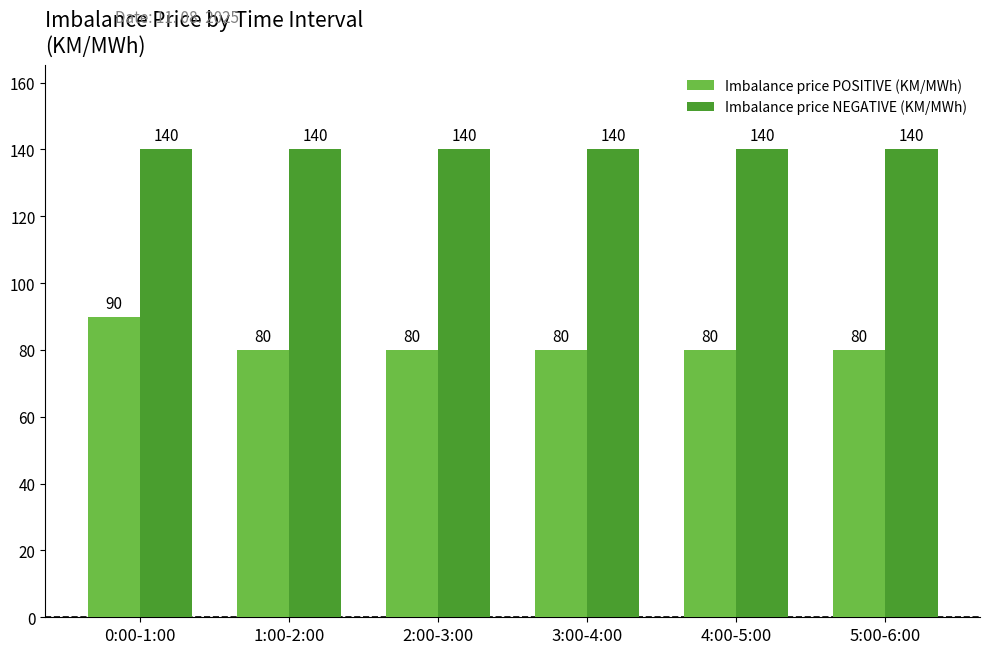

How many data points does each series have?

6